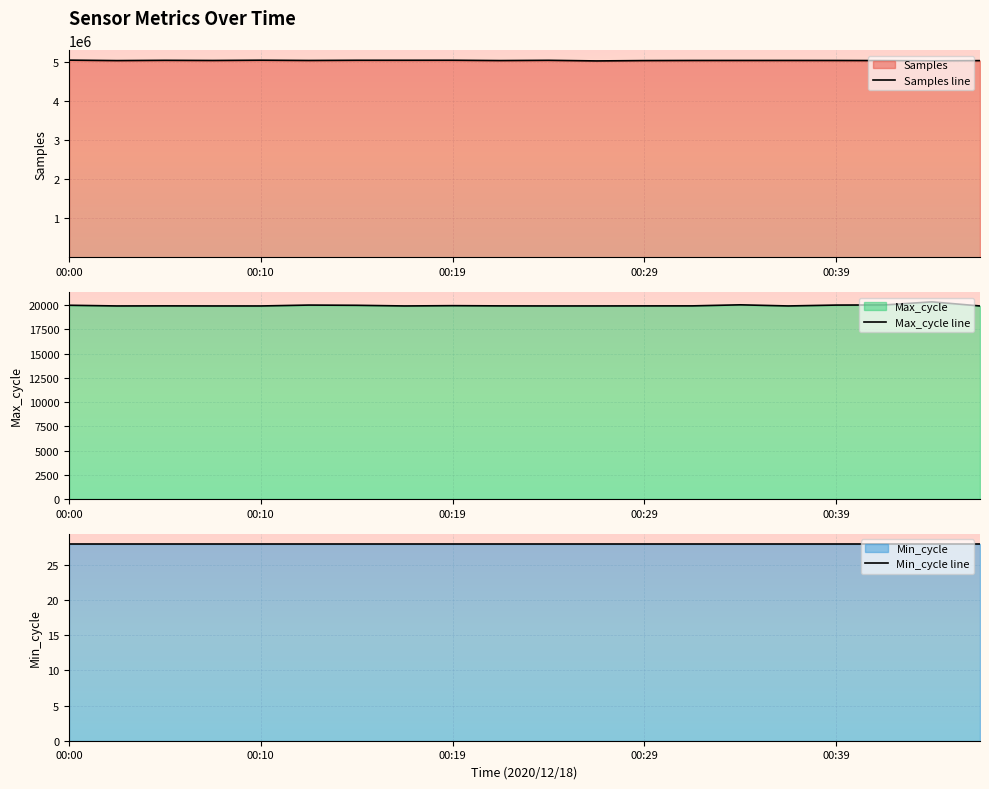

True or false: Max_cycle line and Samples line intersect in this chart.

False